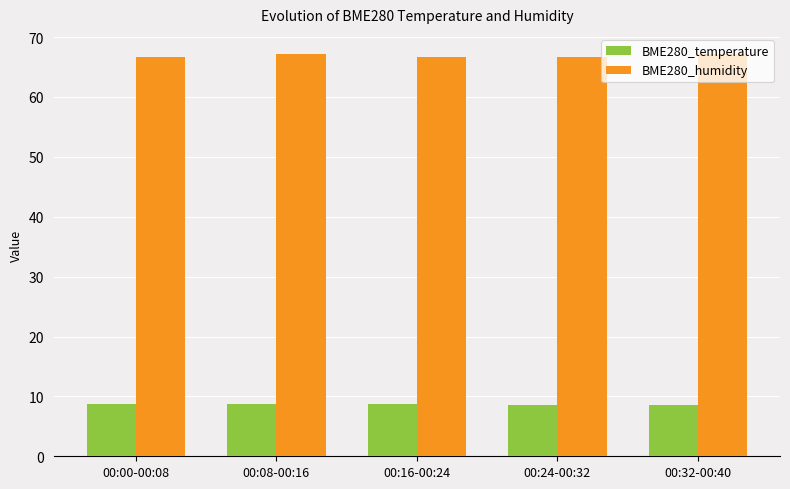

What is the smallest value displayed?

8.5